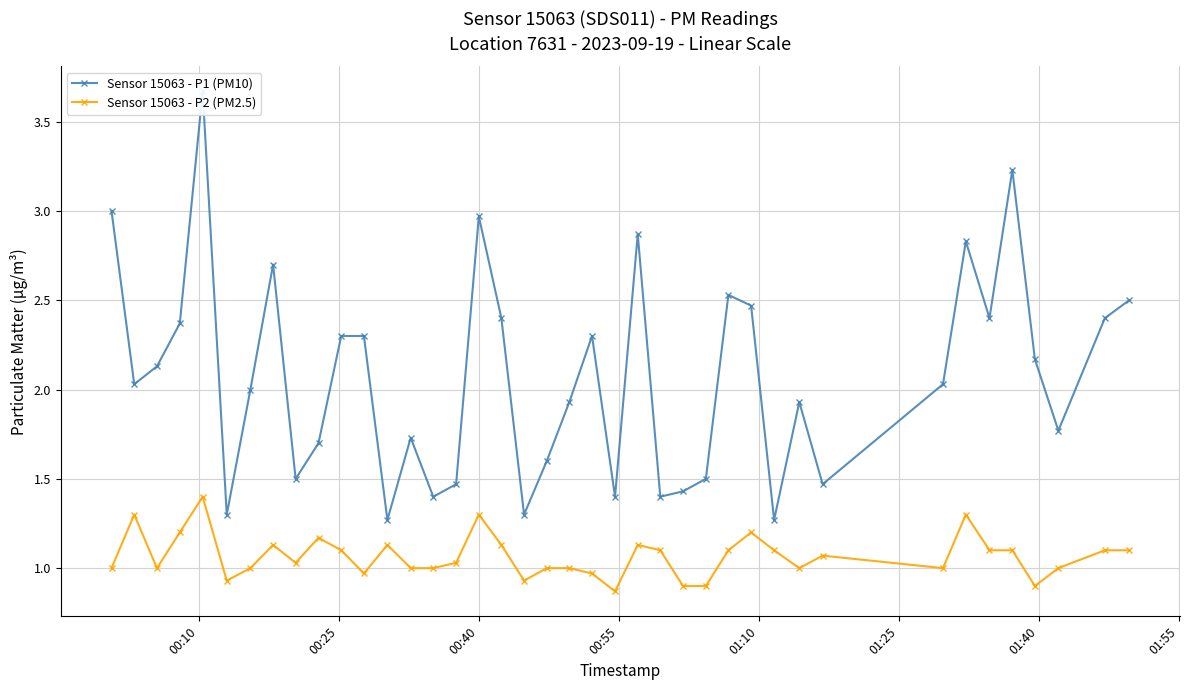

At how many categories does at least one series exceed 1?

40